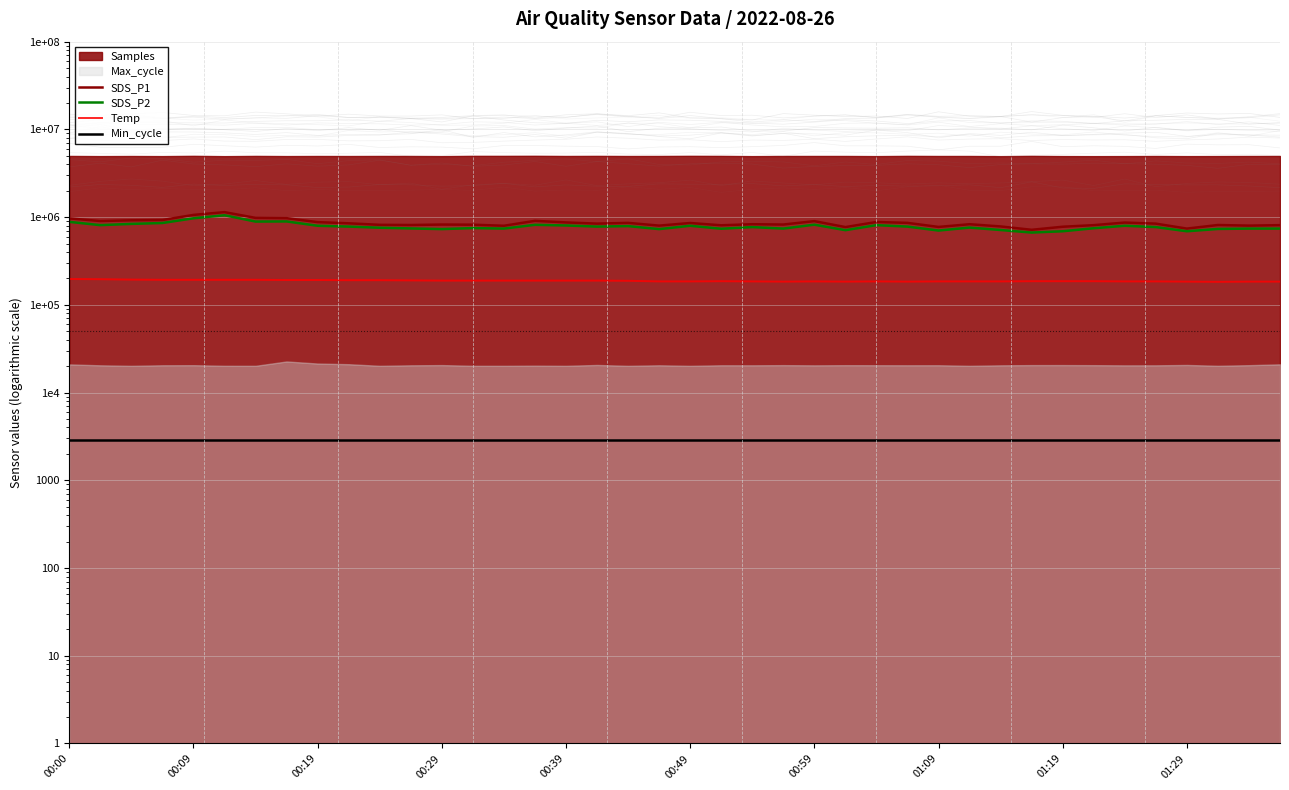

How many interior local peaks does the SDS_P2 series have?

11